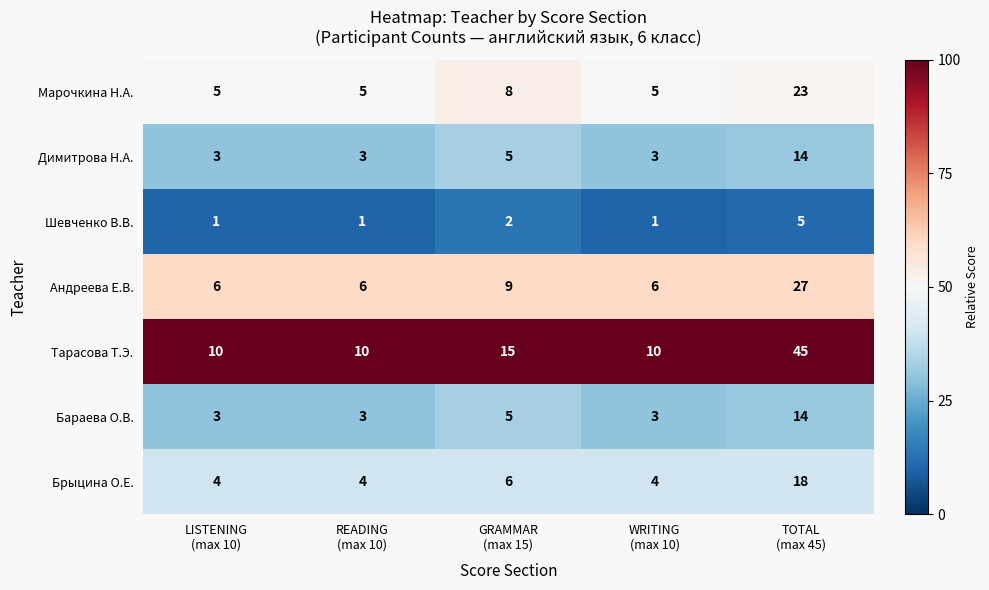

Which series has the widest spread of values?

Тарасова Т.Э.